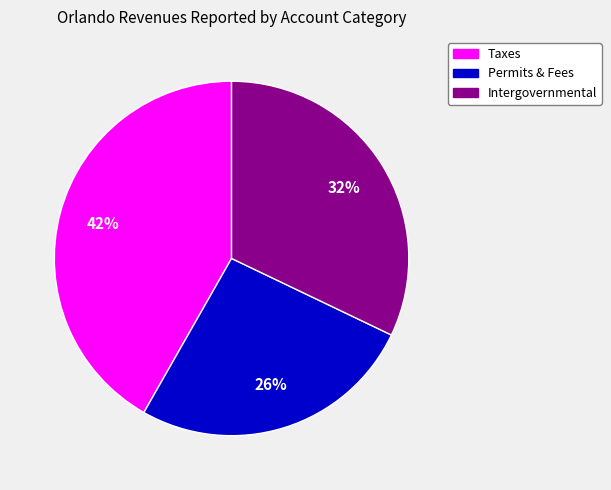

The Taxes slice represents 27% of the pie. True or false?

False